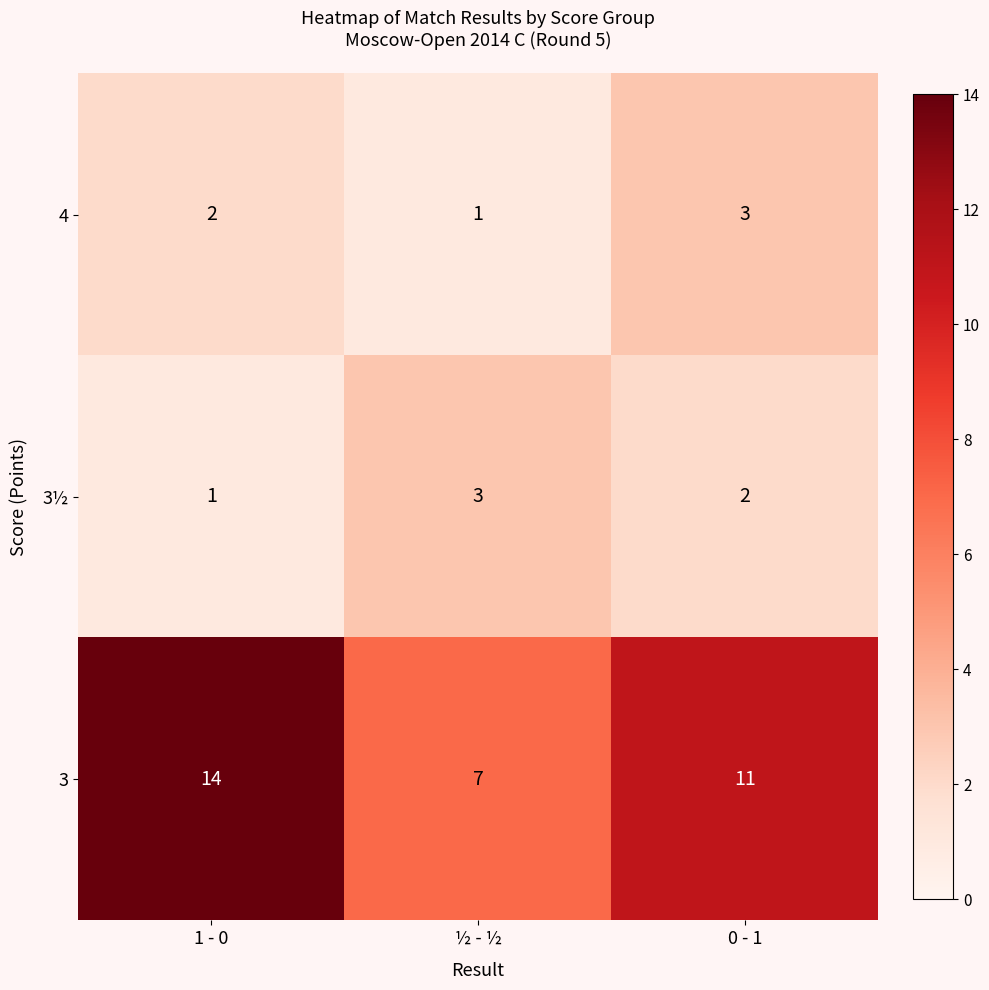

True or false: 3½ has a value of 1 at 1 - 0.

True